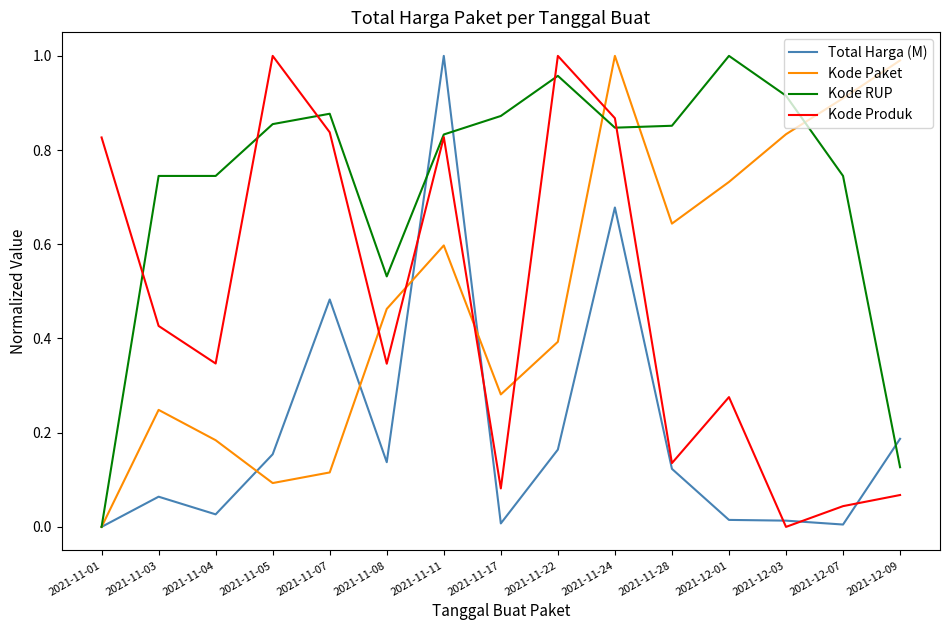

What position from the right is 2021-11-11?

9